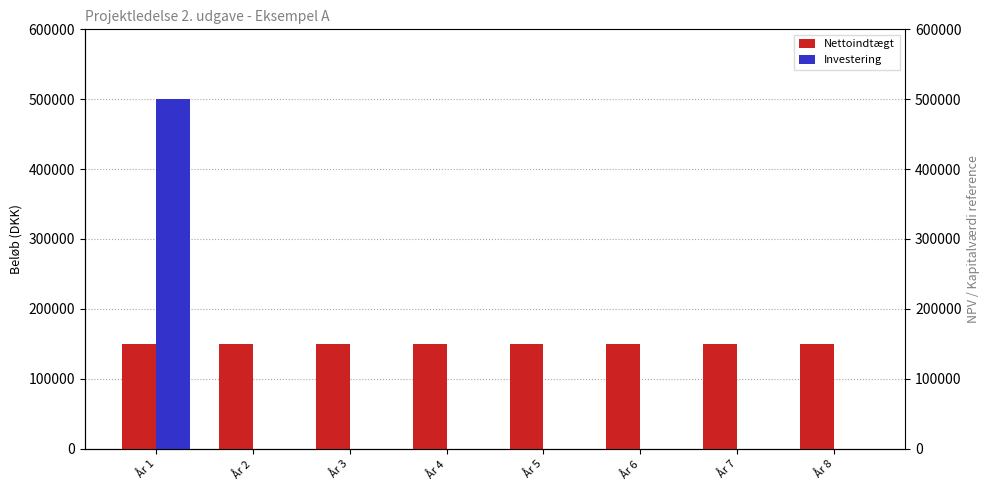

True or false: Nettoindtægt has a value of 70237 at År 2.

False